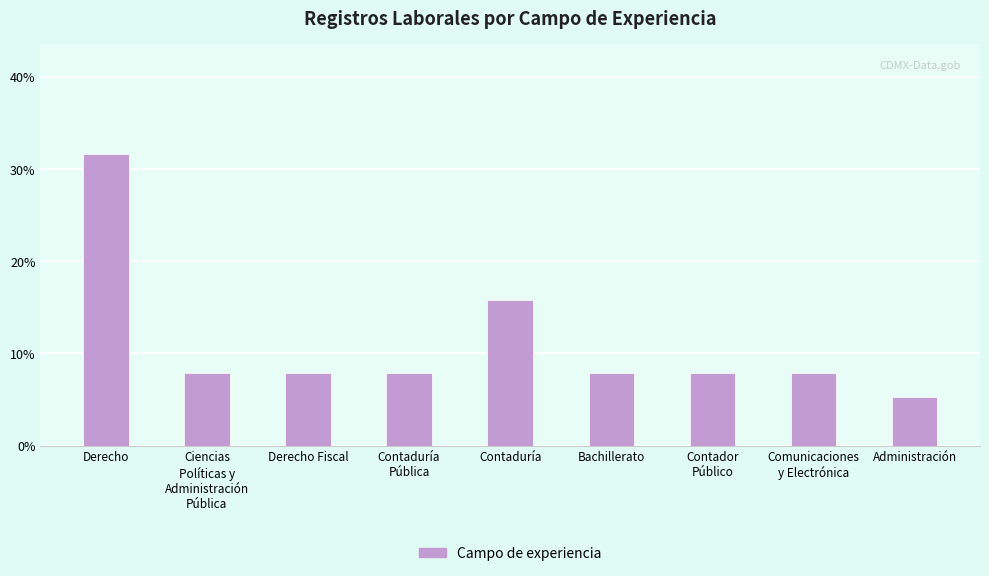

At which label is the value closest to 18?

Contaduría